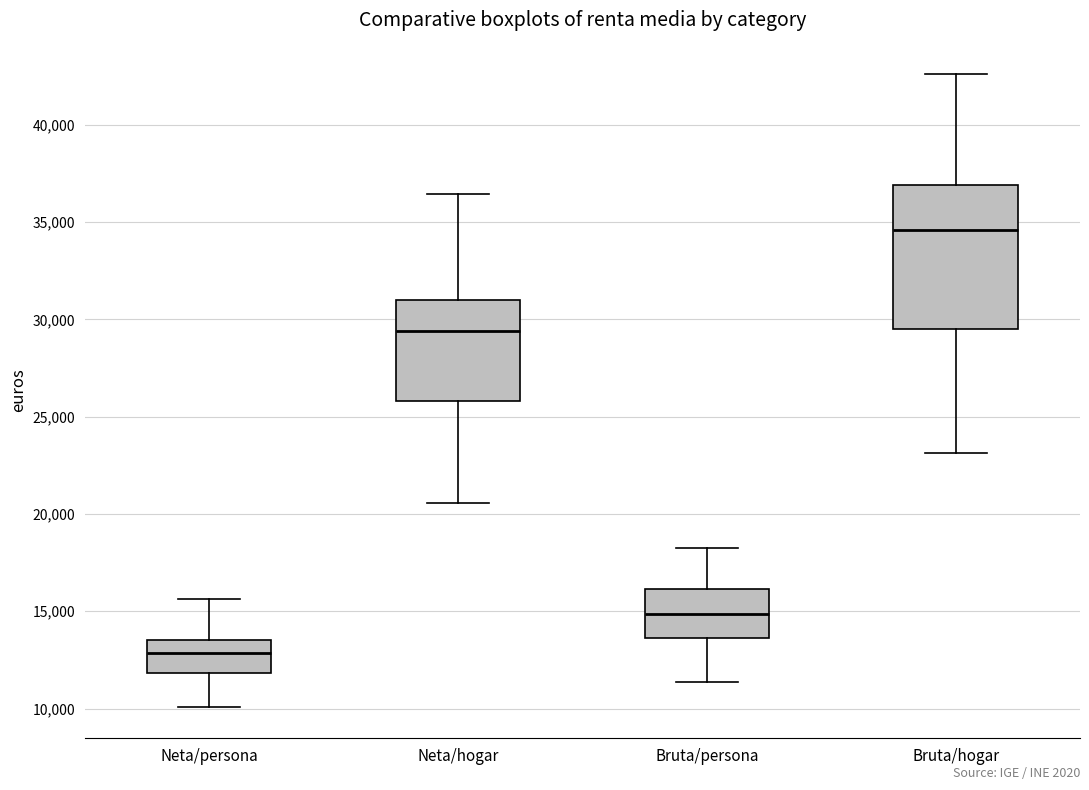

Reading left to right, read every box against the y-axis: the position of its median line, the range the box covers, and the ends of its whiskers. The values are not printed on the chart, so give them approximately, as read against the axis.

Neta/persona: median 13000, box 12000 to 13500, whiskers 10000 to 15500
Neta/hogar: median 29500, box 26000 to 31000, whiskers 20500 to 36500
Bruta/persona: median 15000, box 13500 to 16000, whiskers 11500 to 18500
Bruta/hogar: median 34500, box 29500 to 37000, whiskers 23000 to 42500